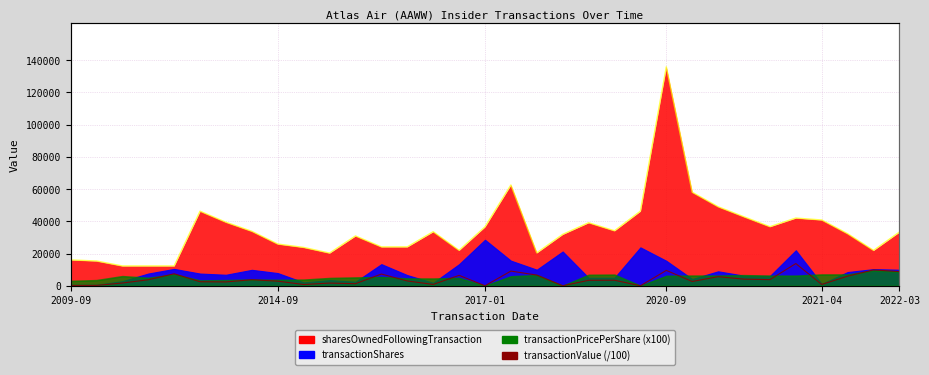

How many interior local valleys (lower than both neighbors) does the data have?

10